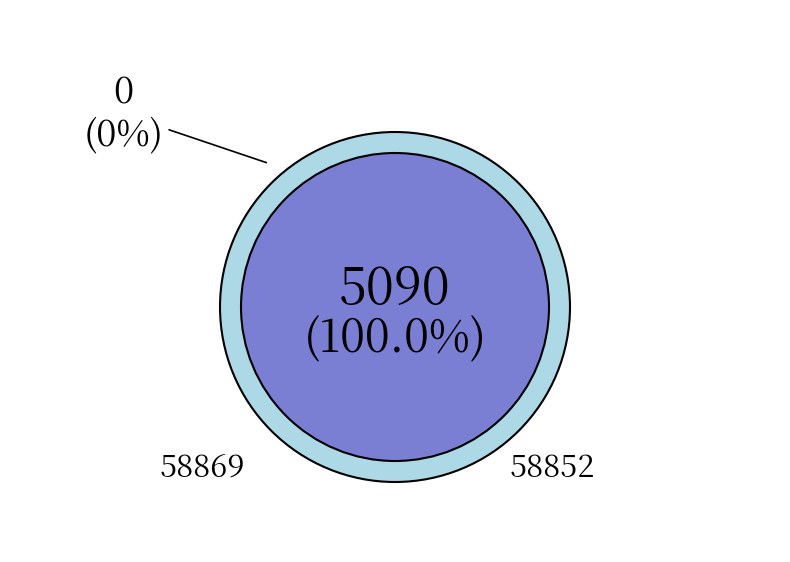

Which slice is the largest?

58852